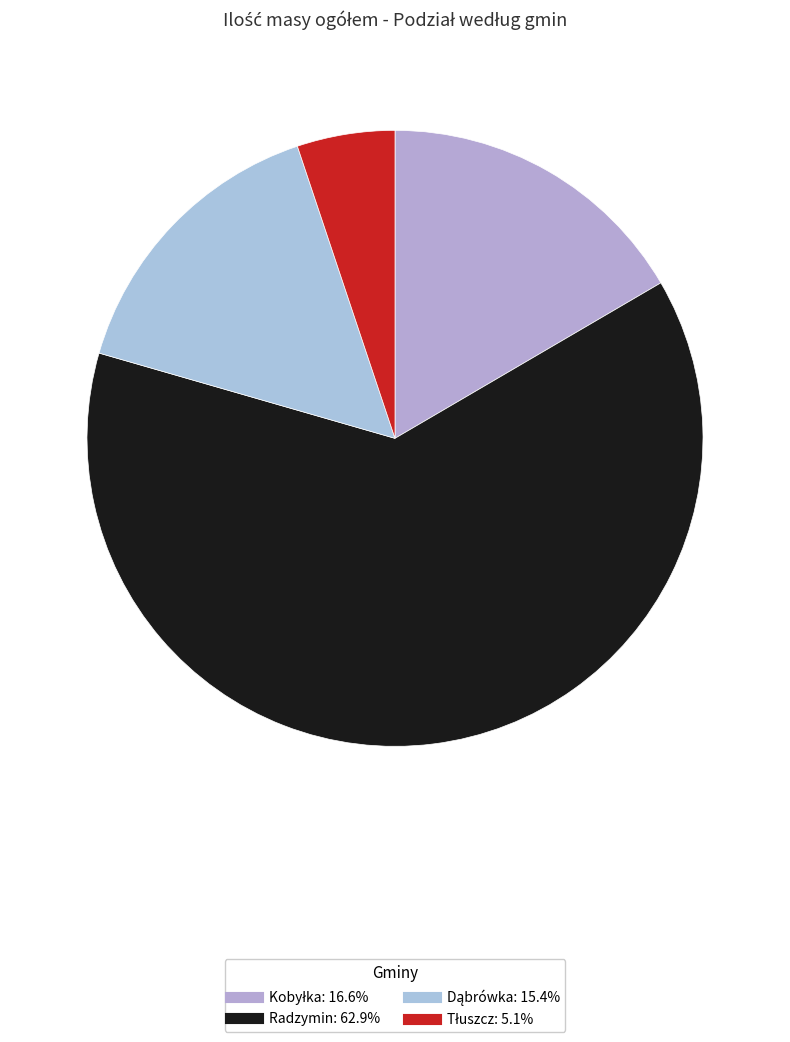

True or false: Radzymin accounts for 76% of the total.

False